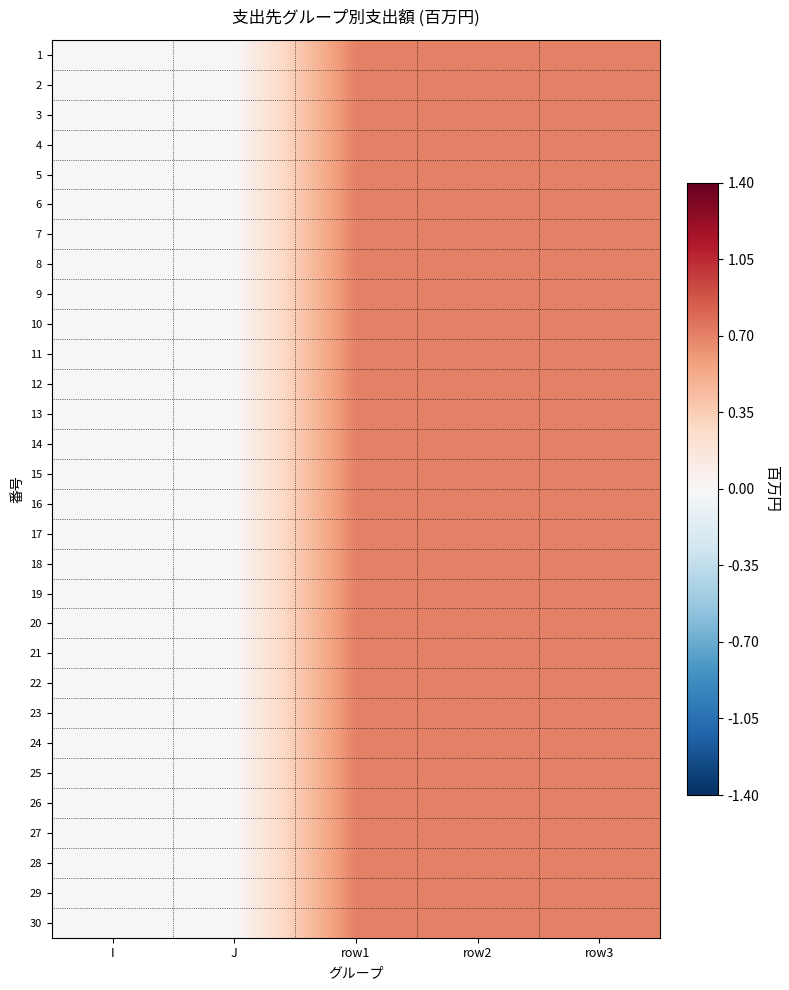

Rank the series at row1 from lowest to highest value.

1, 2, 3, 4, 5, 6, 7, 8, 9, 10, 11, 12, 13, 14, 15, 16, 17, 18, 19, 20, 21, 22, 23, 24, 25, 26, 27, 28, 29, 30